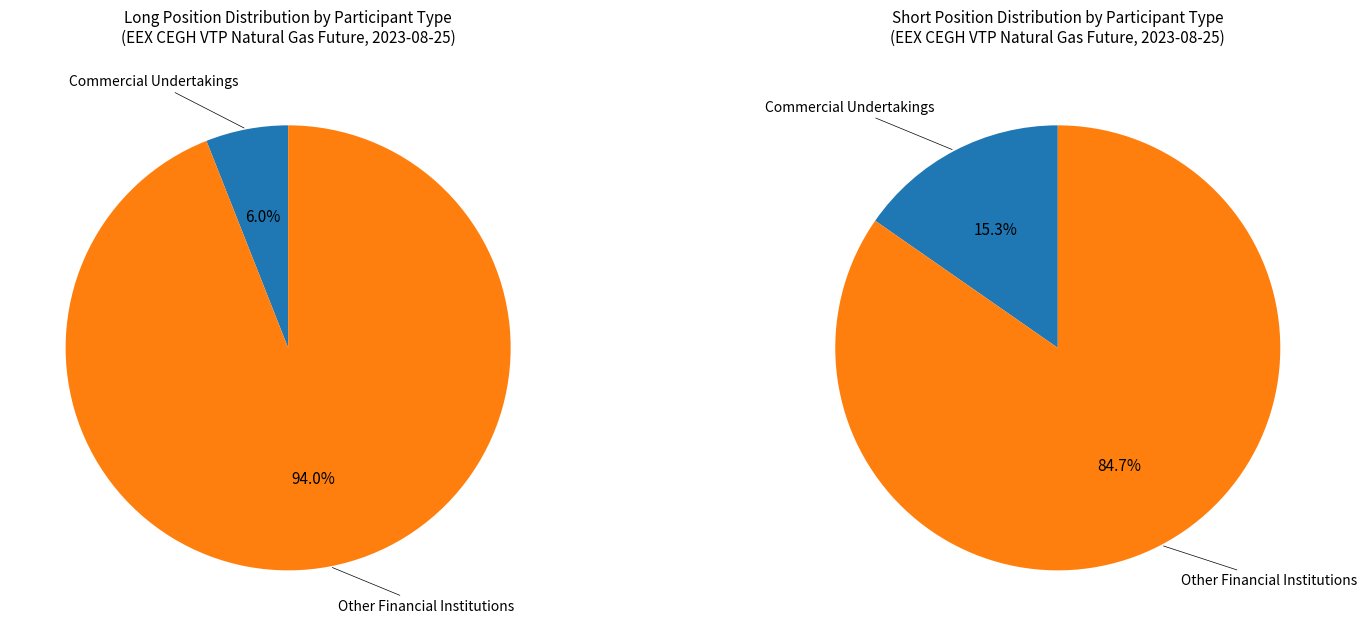

What is the majority slice?

Other Financial Institutions